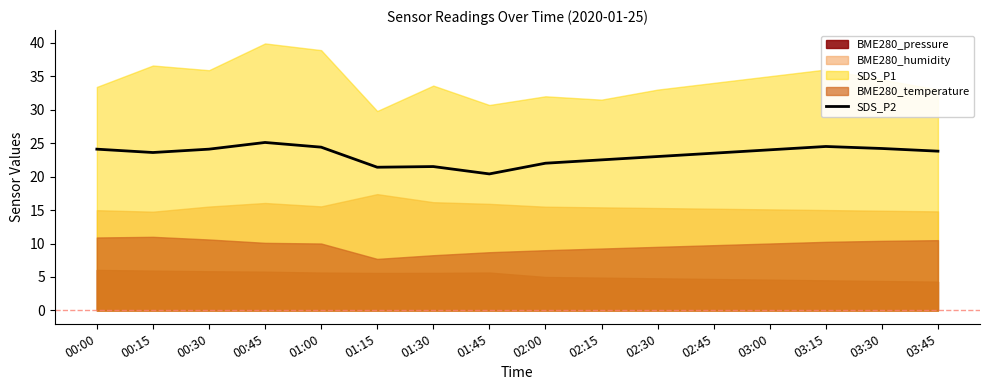

The chart shows a value of 9.8 at 02:30. True or false?

False